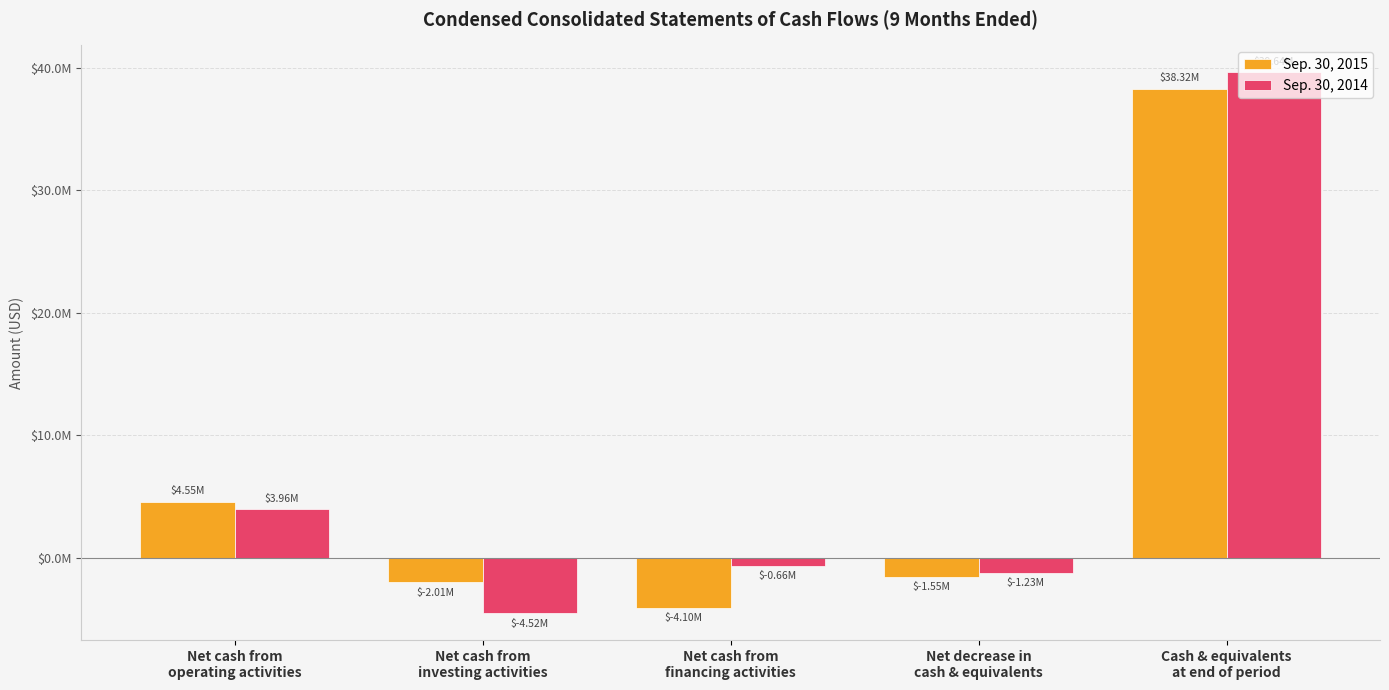

What is the smallest value displayed?

-4521429